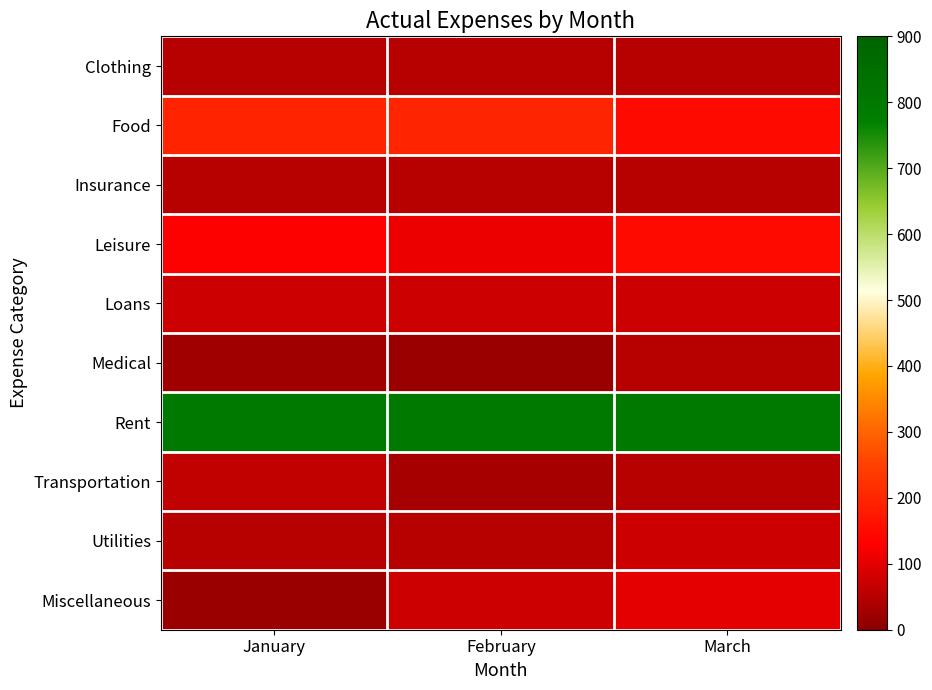

Which series changed the most between January and February?

Miscellaneous